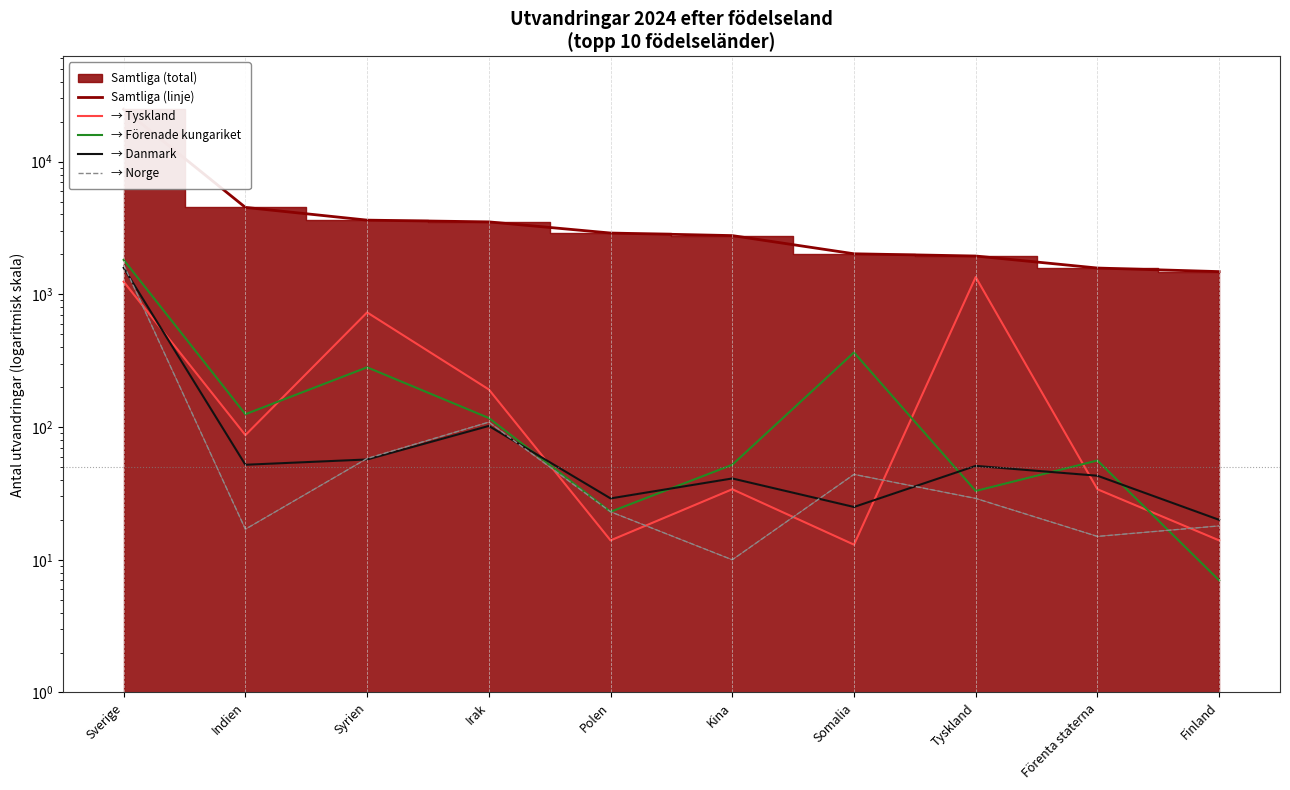

True or false: Samtliga (linje) and → Norge intersect in this chart.

False